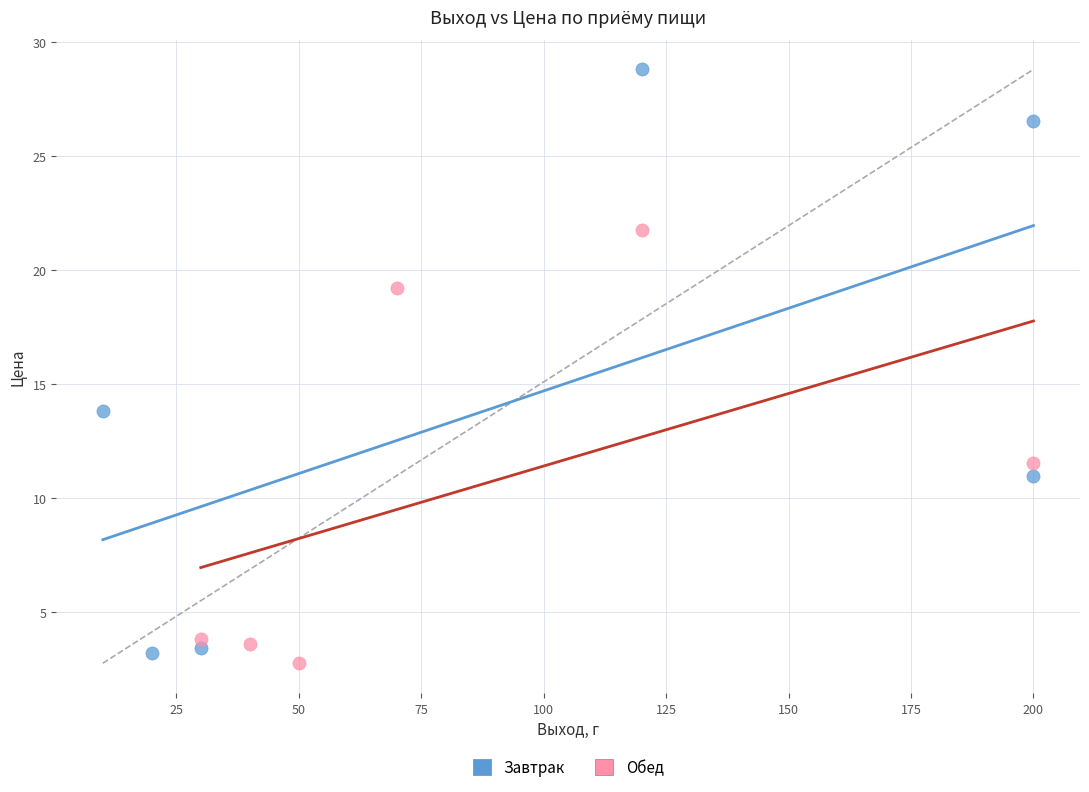

Which series contains the highest Y value?

Завтрак